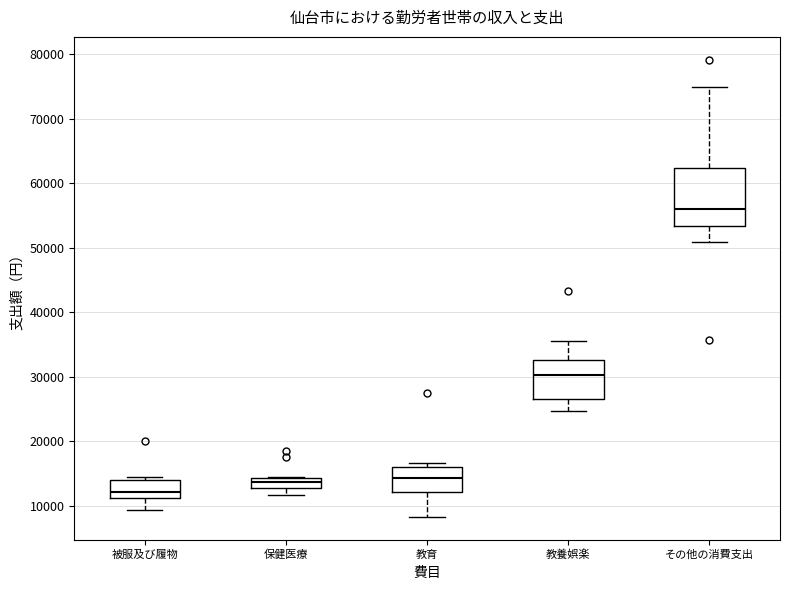

Reading left to right, transcribe this box plot: for each box, give where its median line is, the range the box spans, and where its two whiskers end, as read against the y-axis. The values are not printed on the chart, so give them approximately, as read against the axis.

被服及び履物: median 12000, box 11000 to 14000, whiskers 9000 to 15000
保健医療: median 14000 (inside the box), box 13000 to 14000, whiskers 12000 to 14000
教育: median 14000, box 12000 to 16000, whiskers 8000 to 17000
教養娯楽: median 30000, box 27000 to 33000, whiskers 25000 to 36000
その他の消費支出: median 56000, box 53000 to 62000, whiskers 51000 to 75000